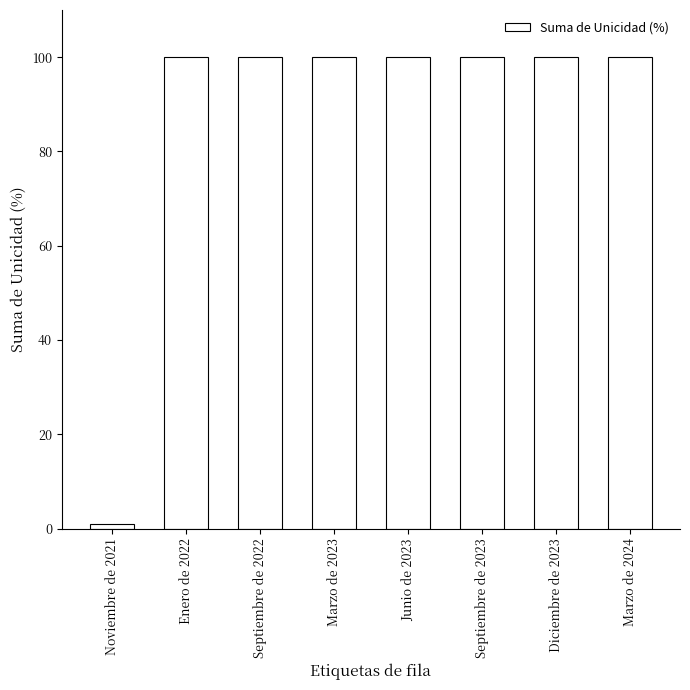

The value at Diciembre de 2023 is 34. True or false?

False